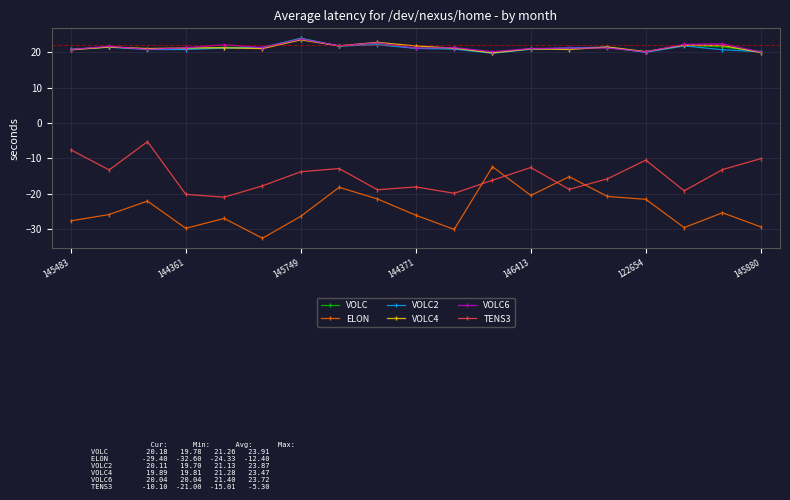

True or false: TENS3 and VOLC cross at least once.

False